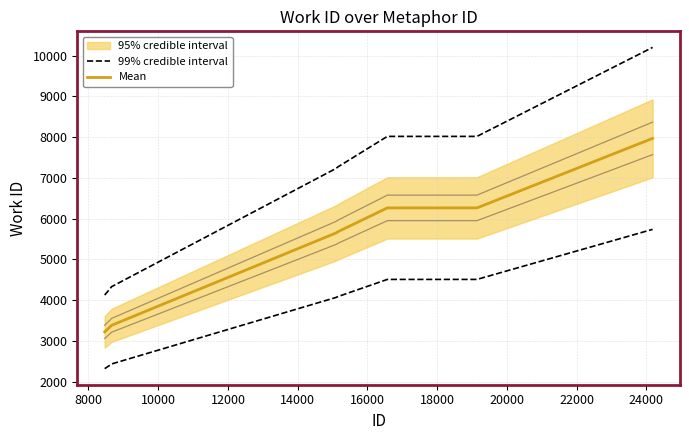

How many data points does each series have?

10